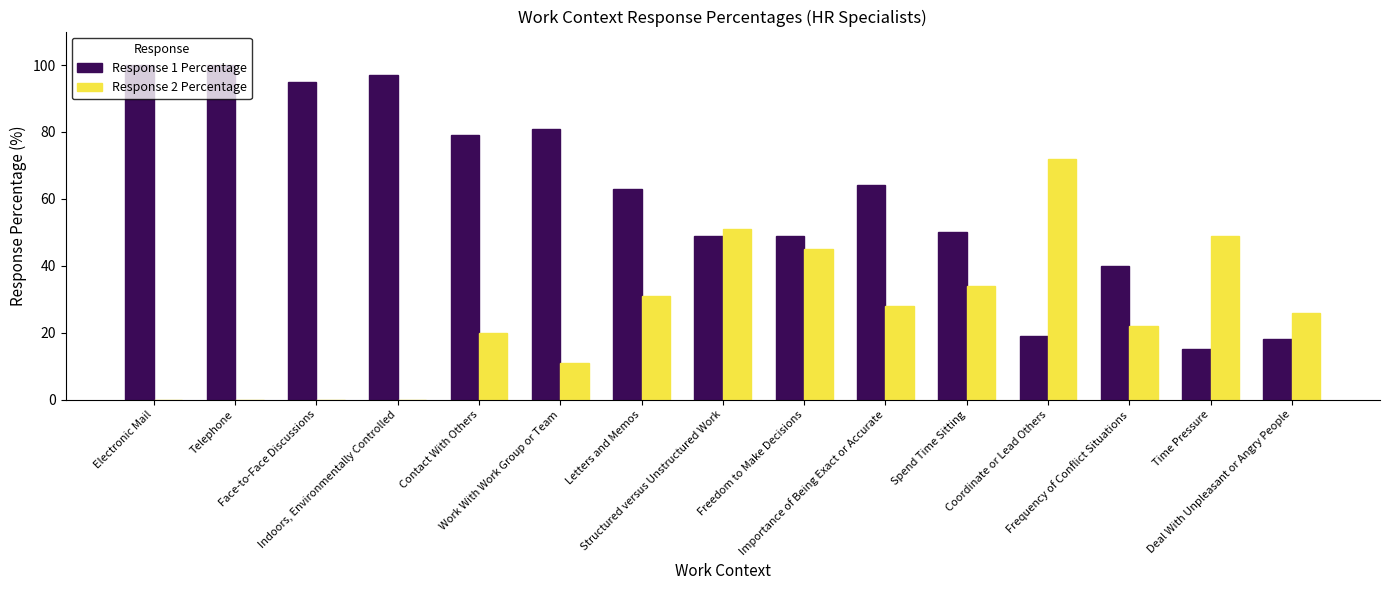

The Response 2 Percentage series shows 26 at Deal With Unpleasant or Angry People. True or false?

True